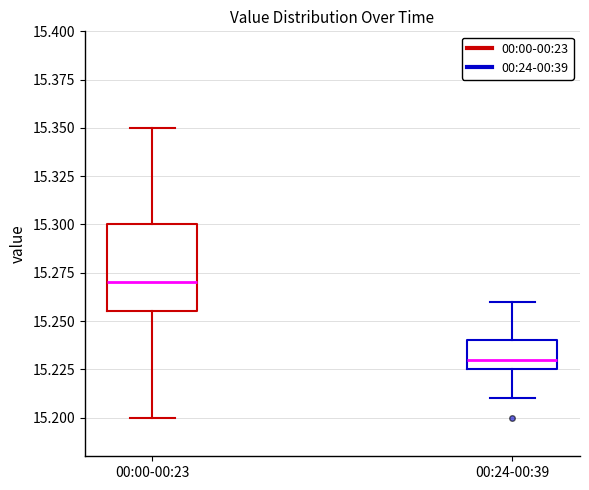

Reading left to right, transcribe this box plot: for each box, give where its median line is, the range the box spans, and where its two whiskers end, as read against the y-axis. The values are not printed on the chart, so give them approximately, as read against the axis.

00:00-00:23: median 15.270, box 15.255 to 15.300, whiskers 15.200 to 15.350
00:24-00:39: median 15.230, box 15.225 to 15.240, whiskers 15.210 to 15.260